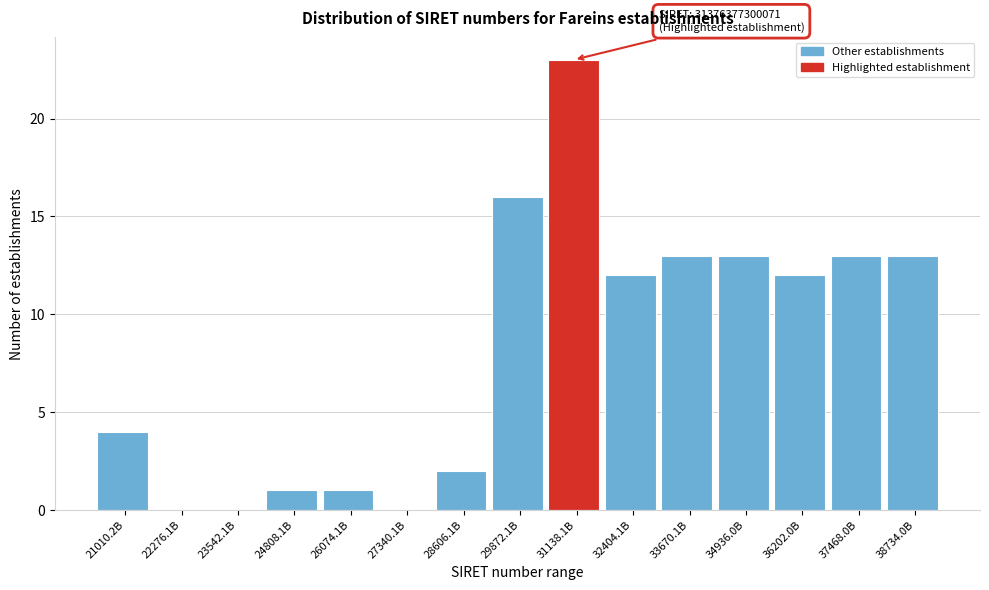

Reading left to right, transcribe all the data shown in this chart.

21010.2B=4	22276.1B=0	23542.1B=0	24808.1B=1	26074.1B=1	27340.1B=0	28606.1B=2	29872.1B=16	31138.1B=23	32404.1B=12	33670.1B=13	34936.0B=13	36202.0B=12	37468.0B=13	38734.0B=13